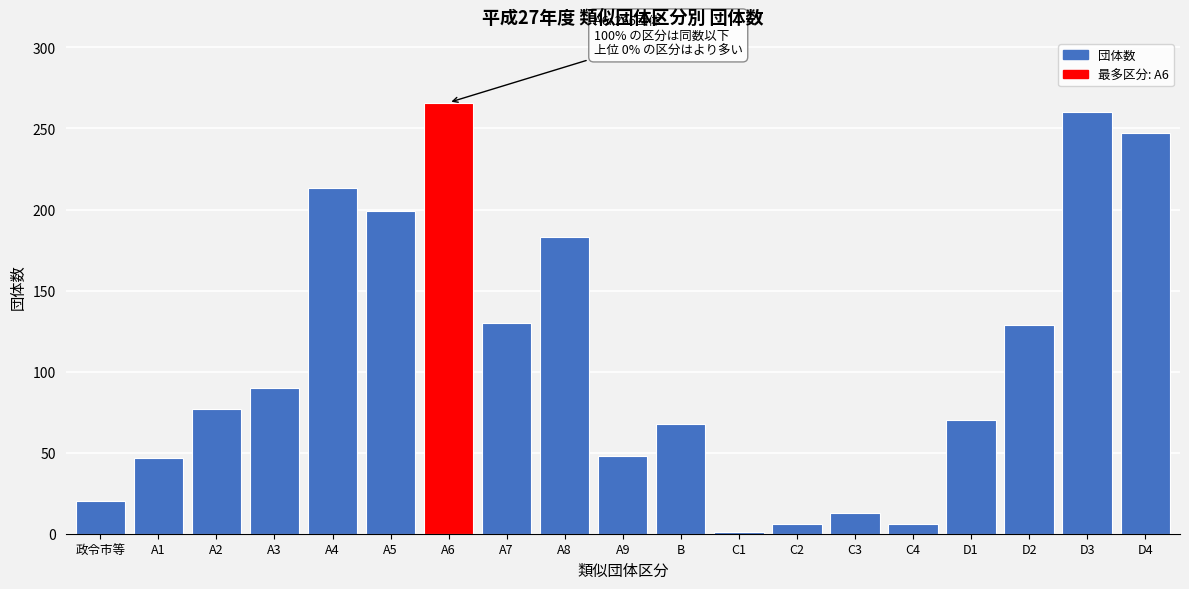

The value at A4 is 213. True or false?

True